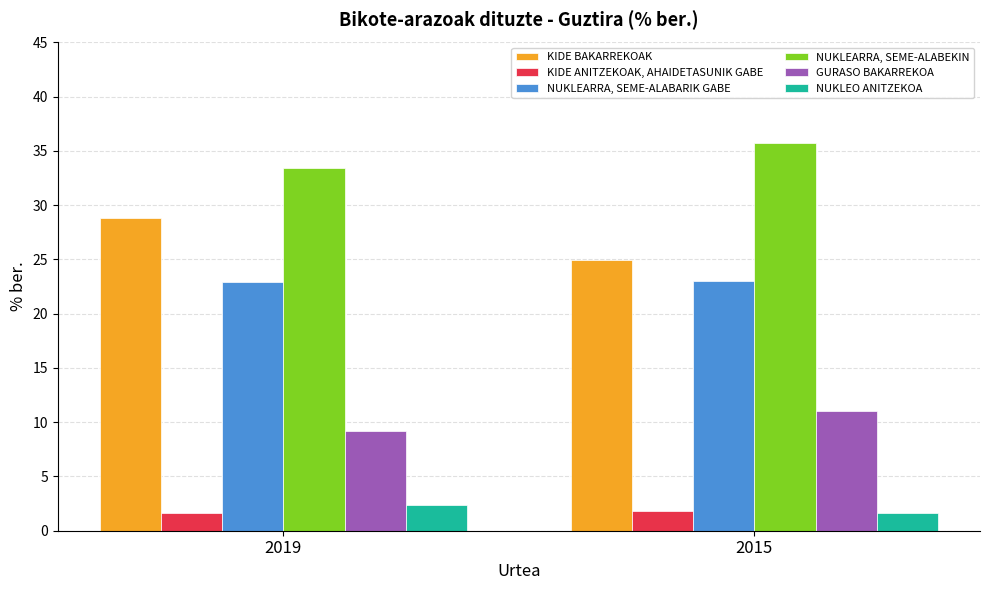

What are all the series names shown in the legend?

KIDE BAKARREKOAK, KIDE ANITZEKOAK, AHAIDETASUNIK GABE, NUKLEARRA, SEME-ALABARIK GABE, NUKLEARRA, SEME-ALABEKIN, GURASO BAKARREKOA, NUKLEO ANITZEKOA